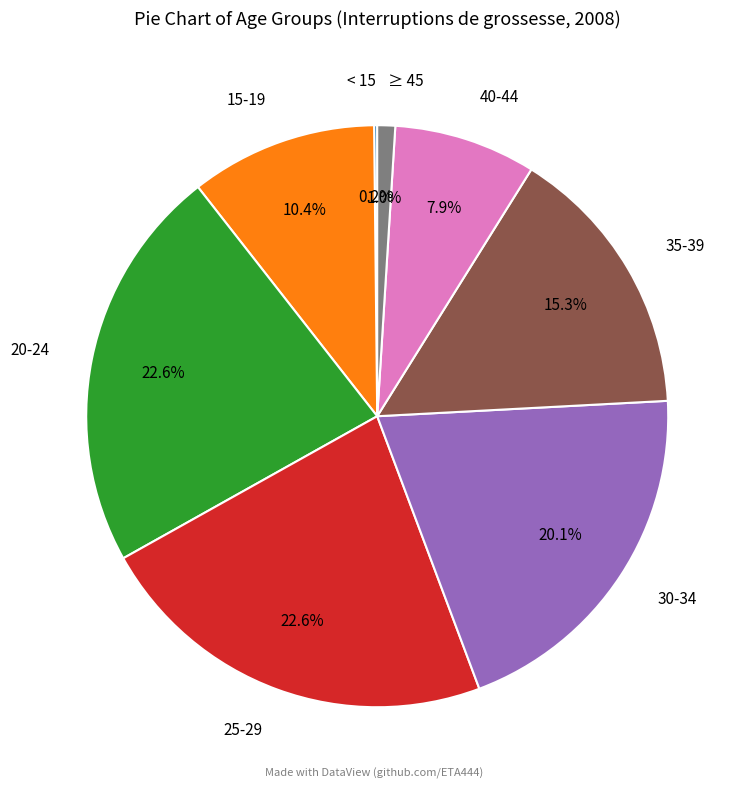

Approximately how many times larger is the value at 35-39 compared to 40-44?

1.9